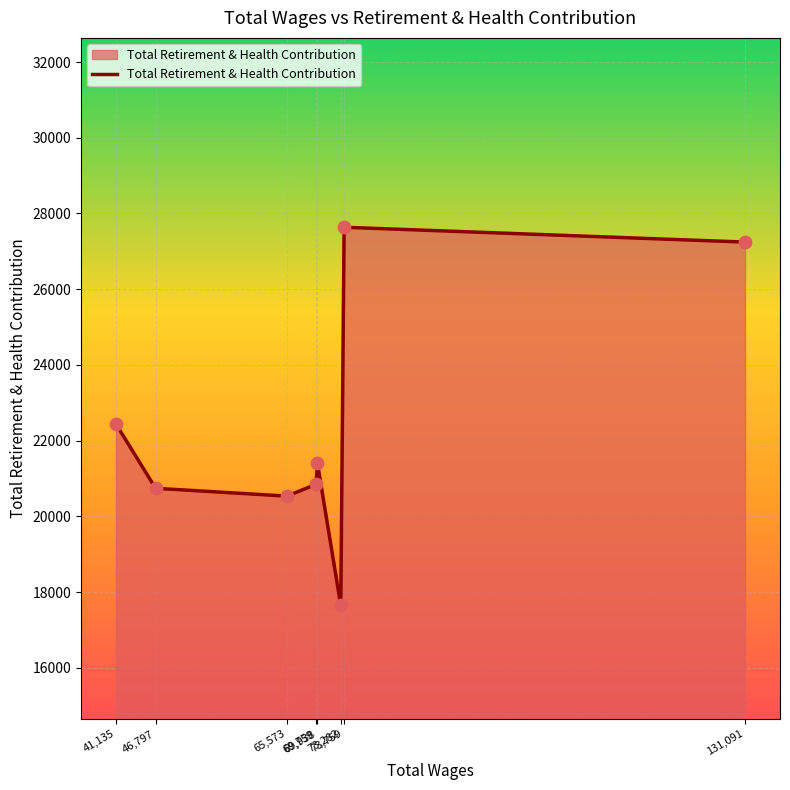

Approximately how many times larger is the value at 131,091 compared to 73,282?

1.5